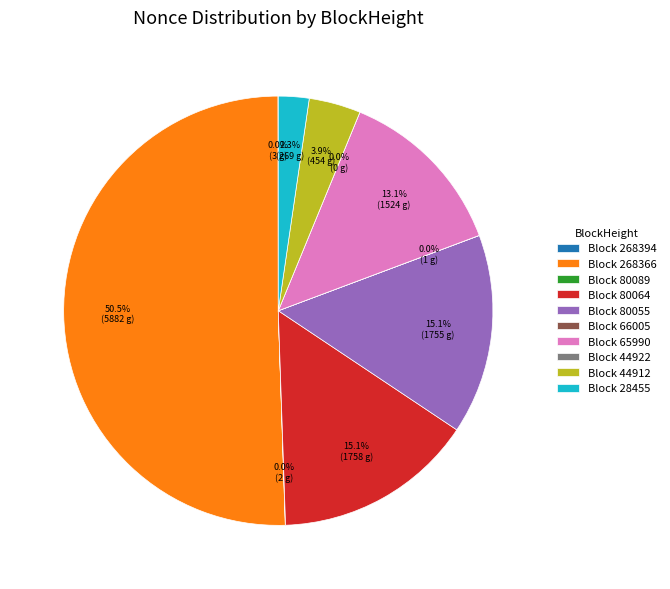

Rank the categories by value from lowest to highest.

44922, 66005, 80089, 268394, 28455, 44912, 65990, 80055, 80064, 268366